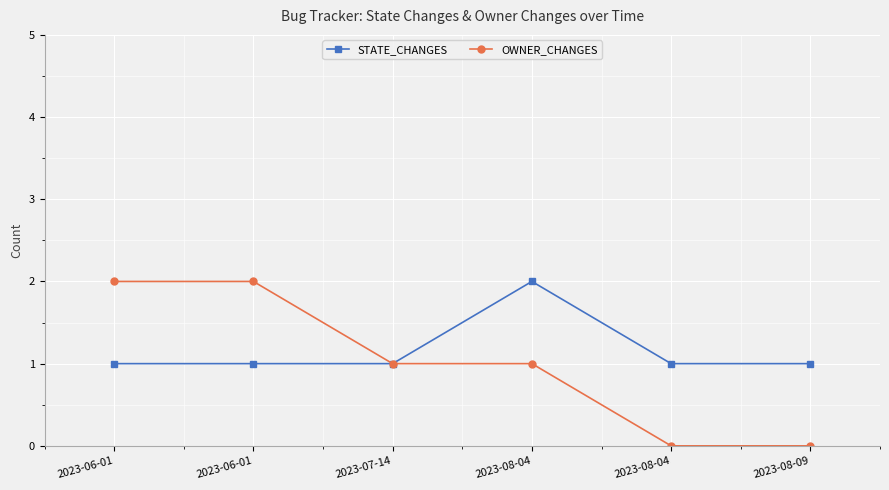

How many lines are shown in the chart?

2